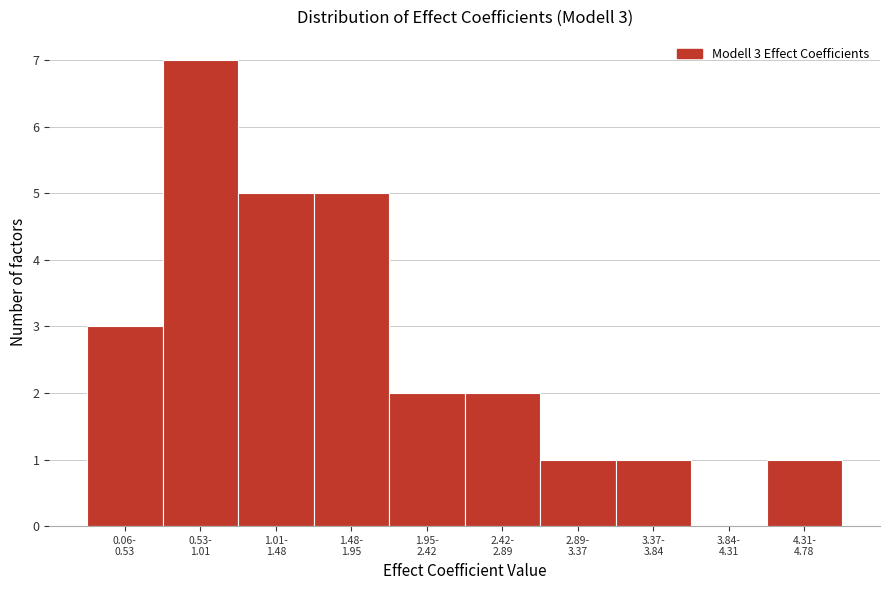

What is the maximum value shown in the chart?

7